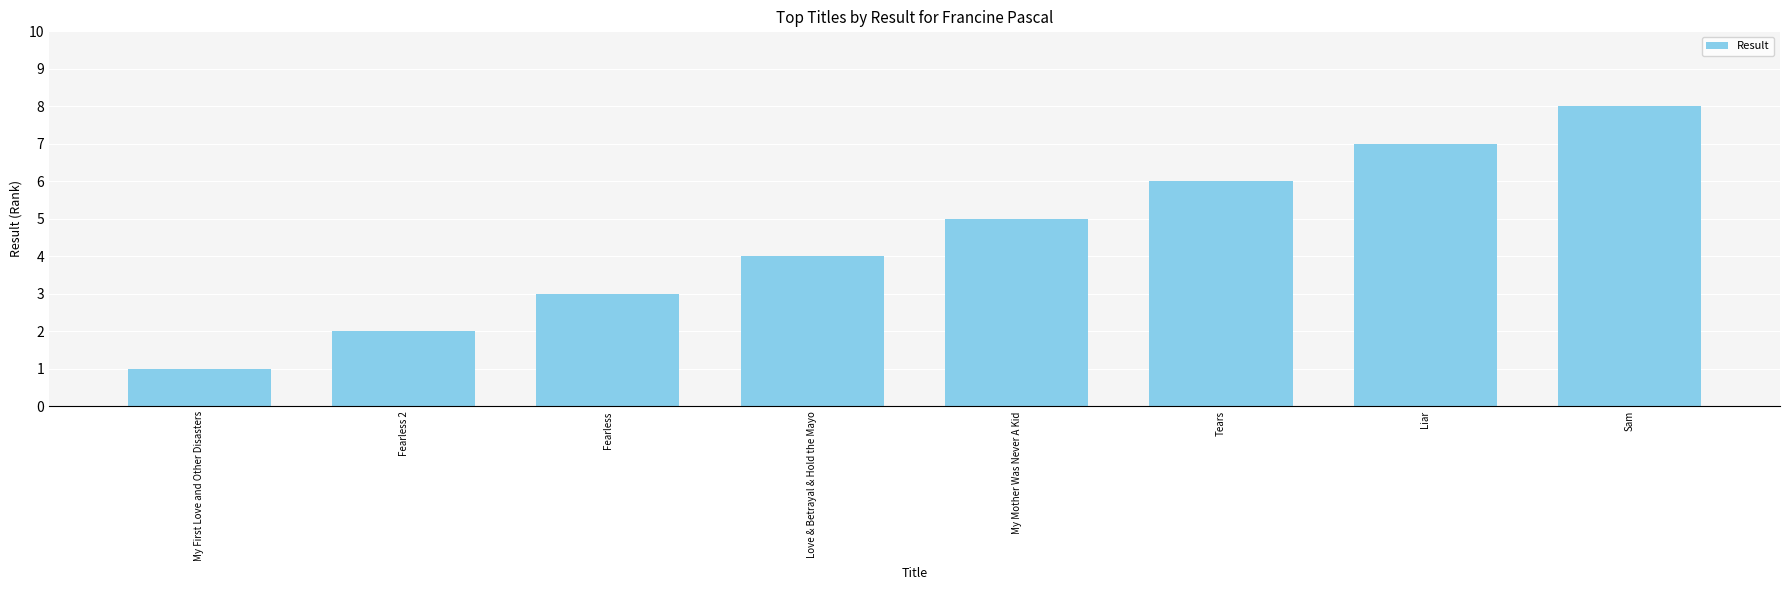

How many categories are shown in the chart?

8